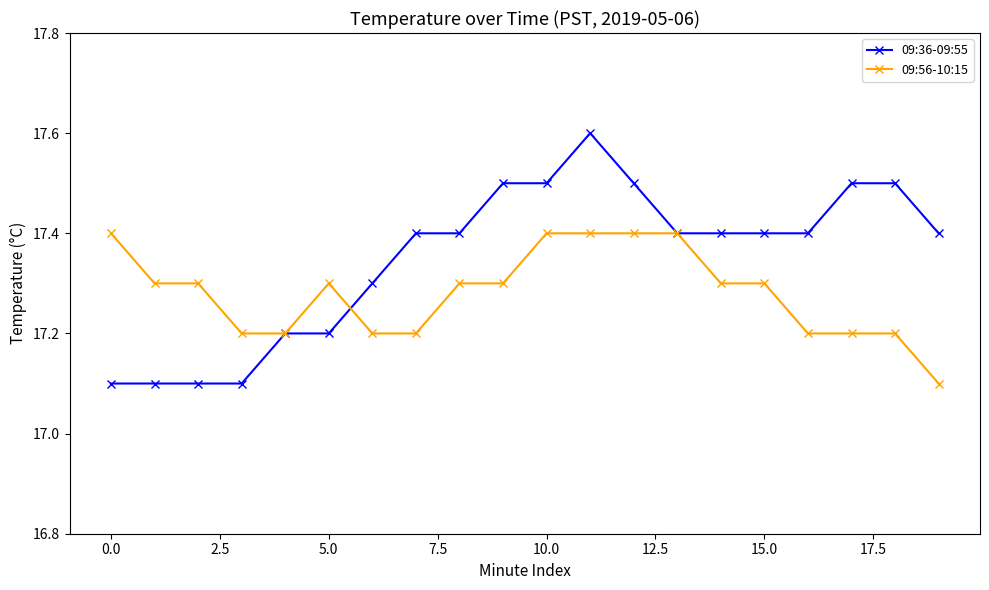

What are all the series names shown in the legend?

09:36-09:55, 09:56-10:15